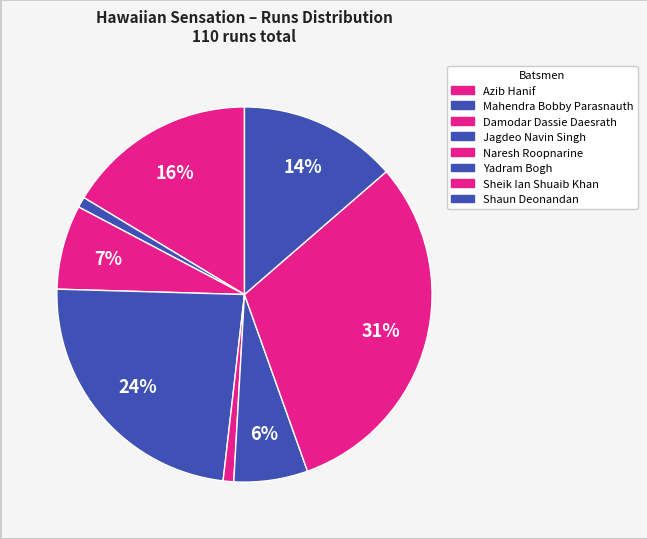

Which slice is the largest?

Sheik Ian Shuaib Khan